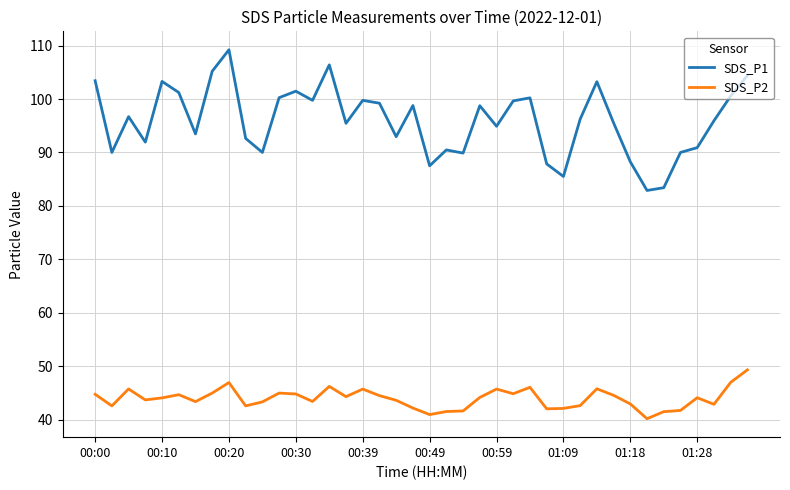

What is the difference between the maximum and minimum values in the SDS_P1 series?

26.3